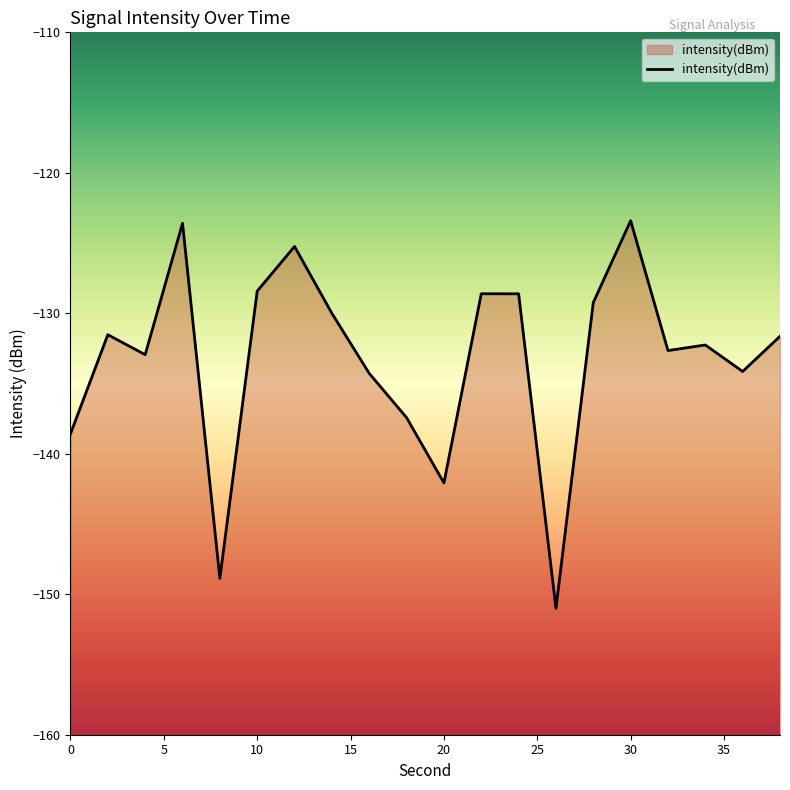

What is the minimum value shown in the chart?

-151.0